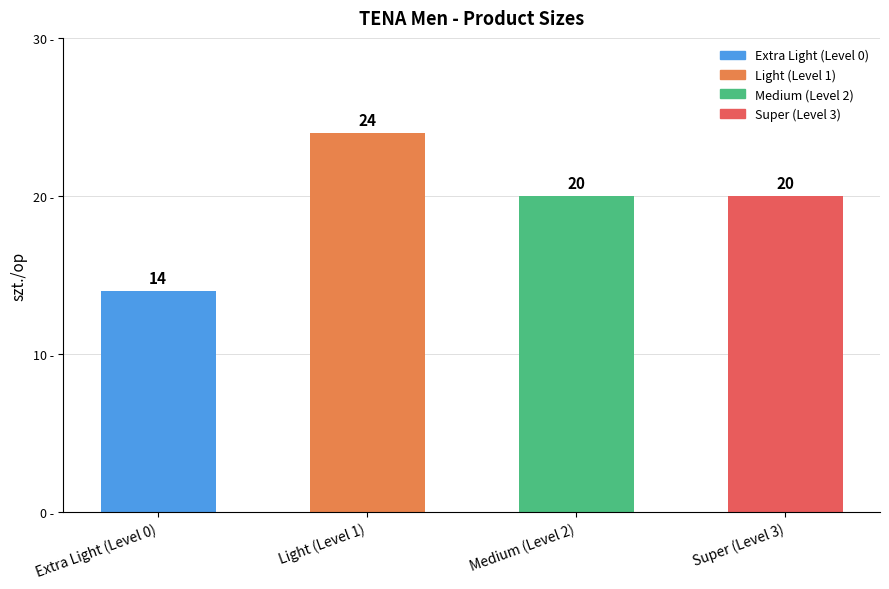

Which label corresponds to the largest value in the chart?

Light (Level 1)